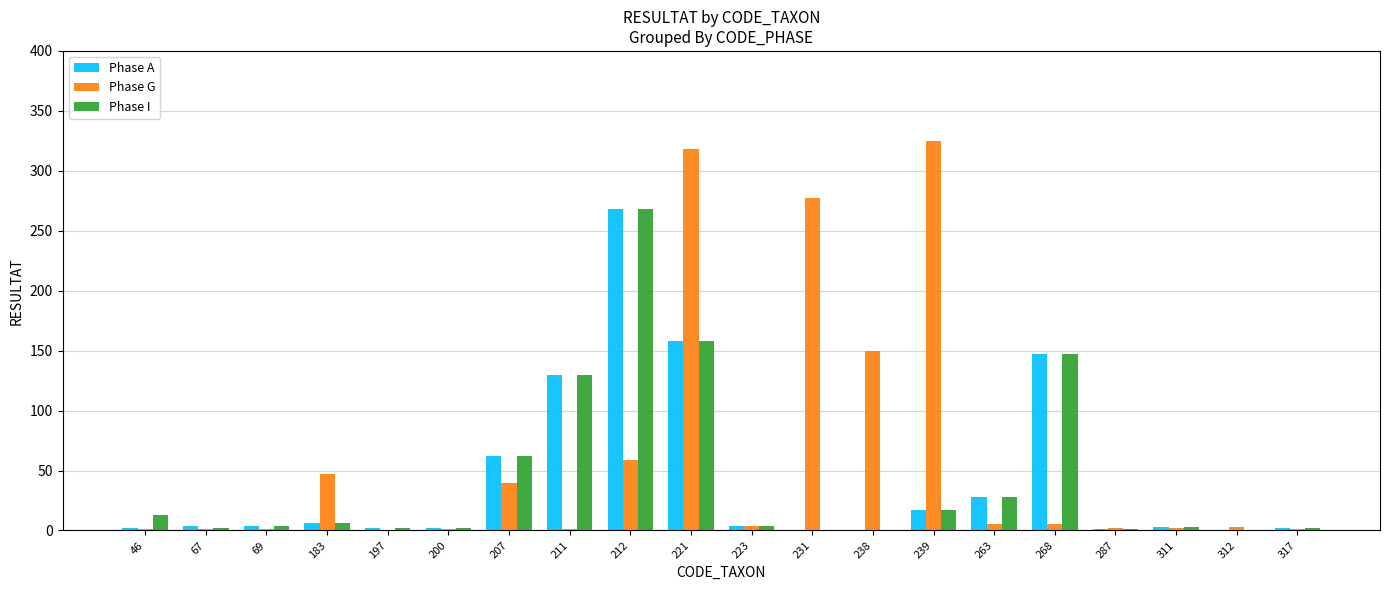

What is the greatest value displayed?

325